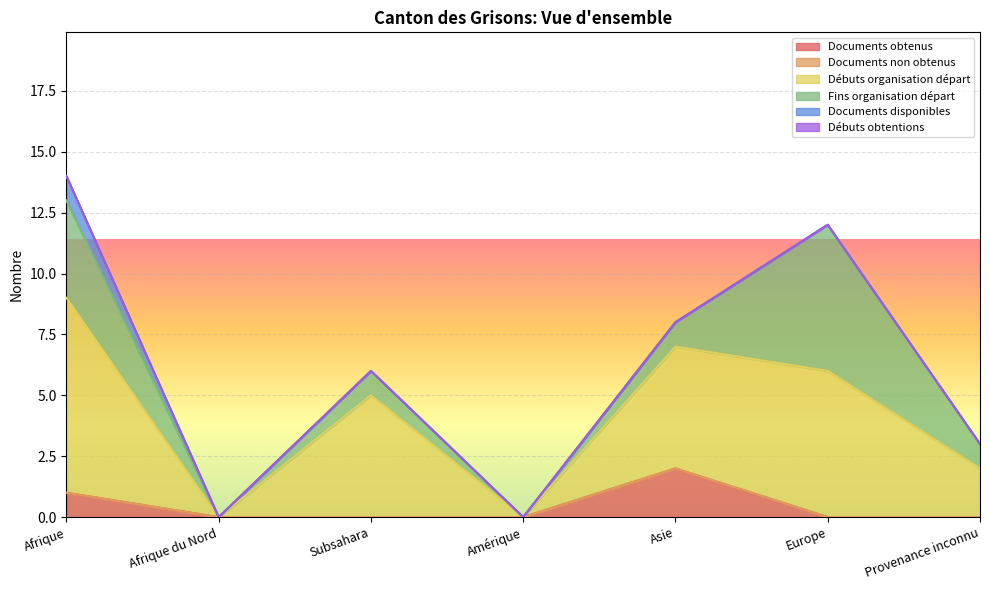

What is the label of the 6th point from the left?

Europe